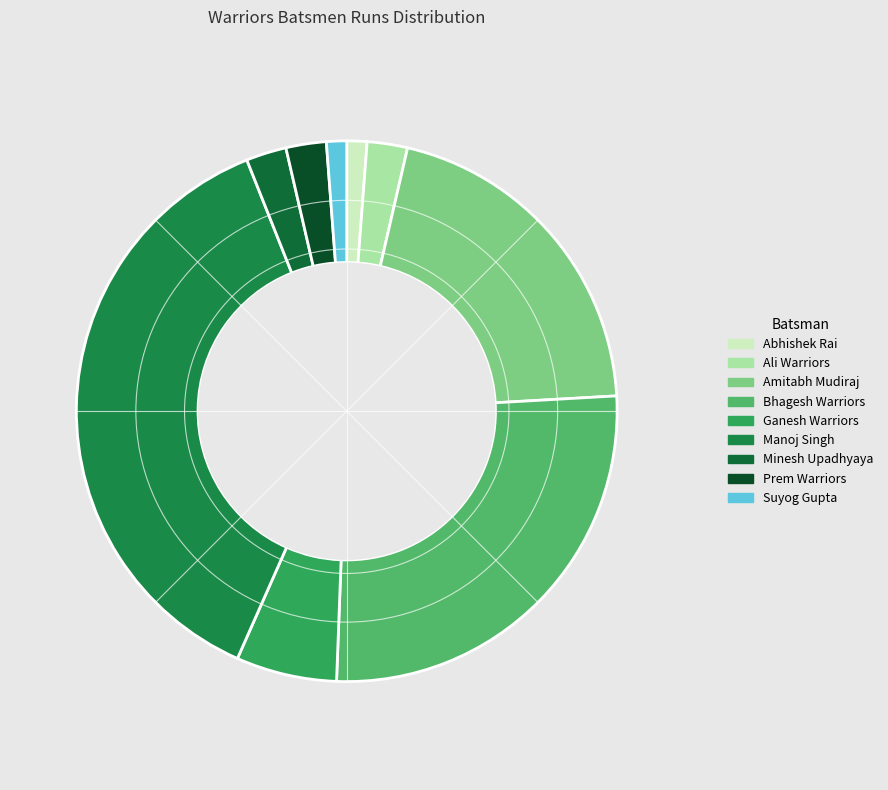

What is the largest slice in the pie chart?

Manoj Singh